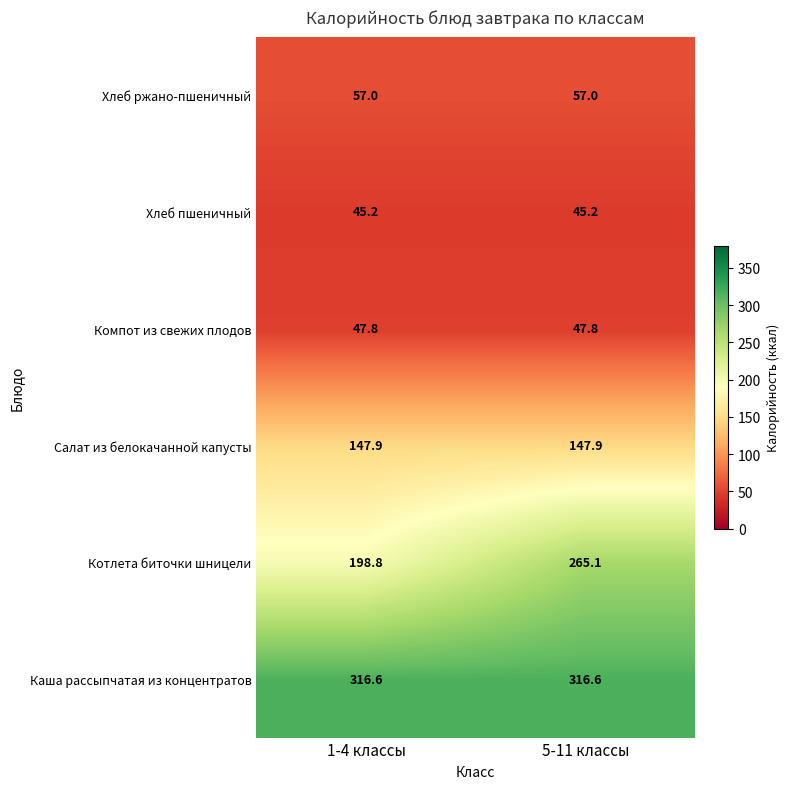

Between 1-4 классы and 5-11 классы, which series saw the biggest shift?

Котлета биточки шницели